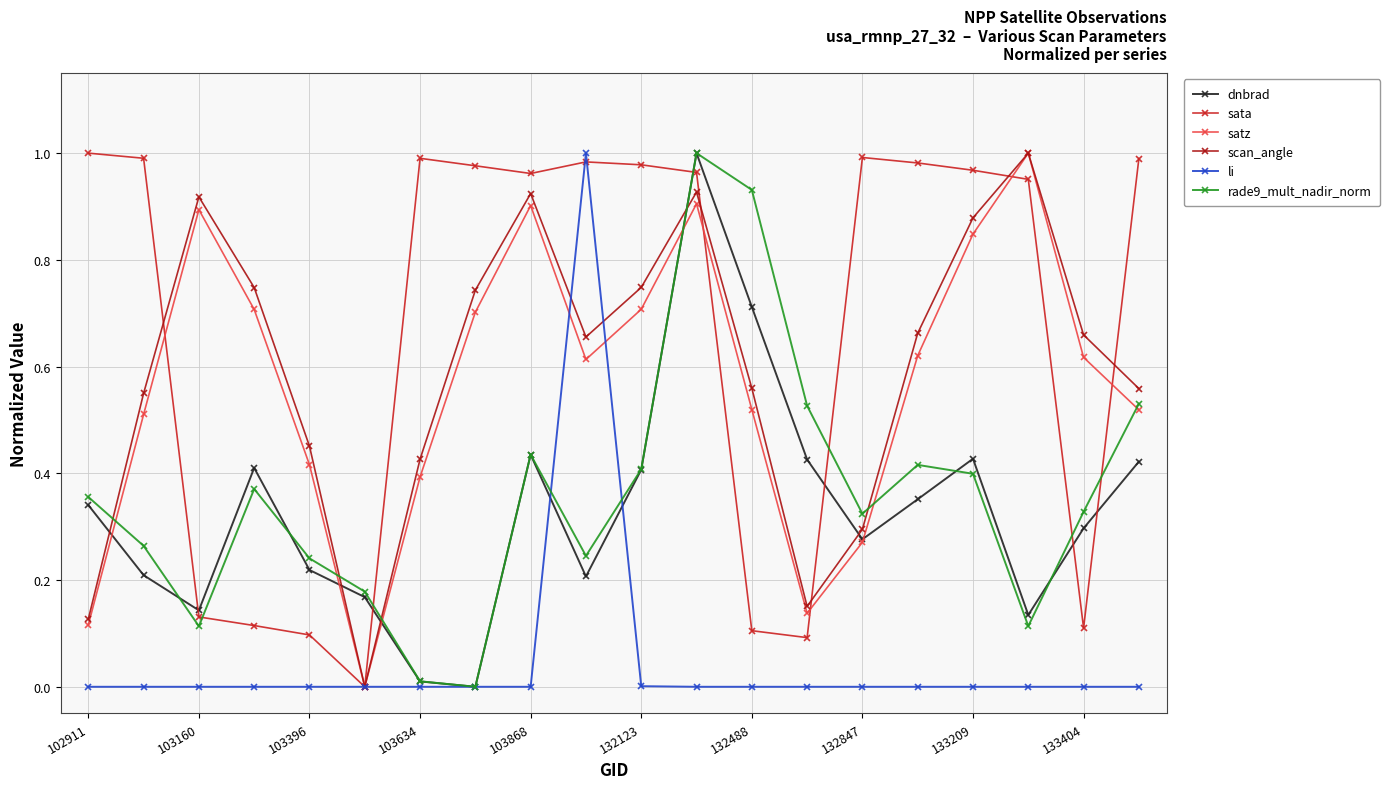

In scan_angle, how many points are higher than both neighbors (excluding endpoints)?

4